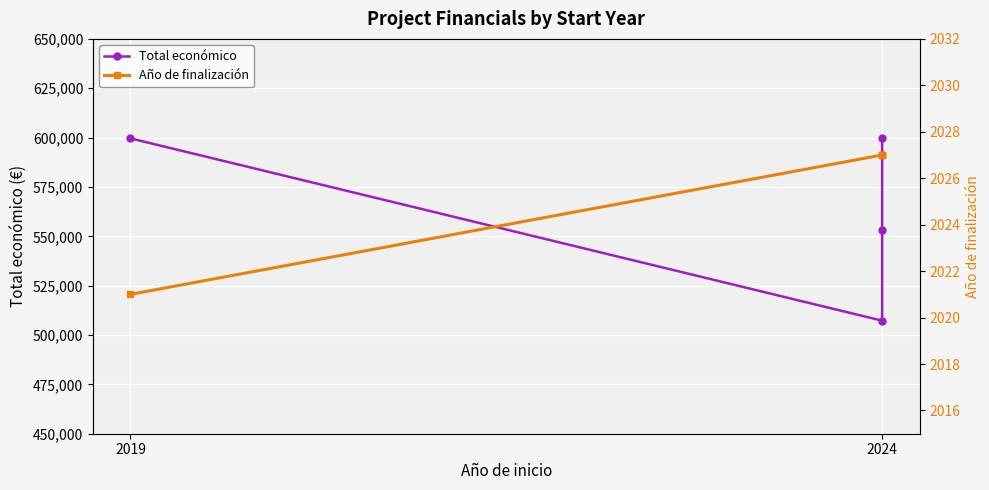

What are all the series names shown in the legend?

Total económico, Año de finalización